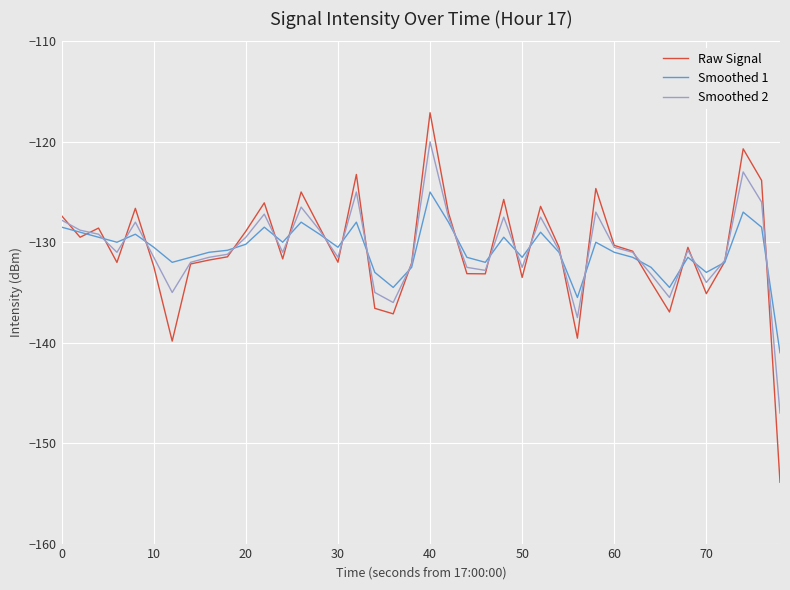

What is the greatest value displayed?

-117.1